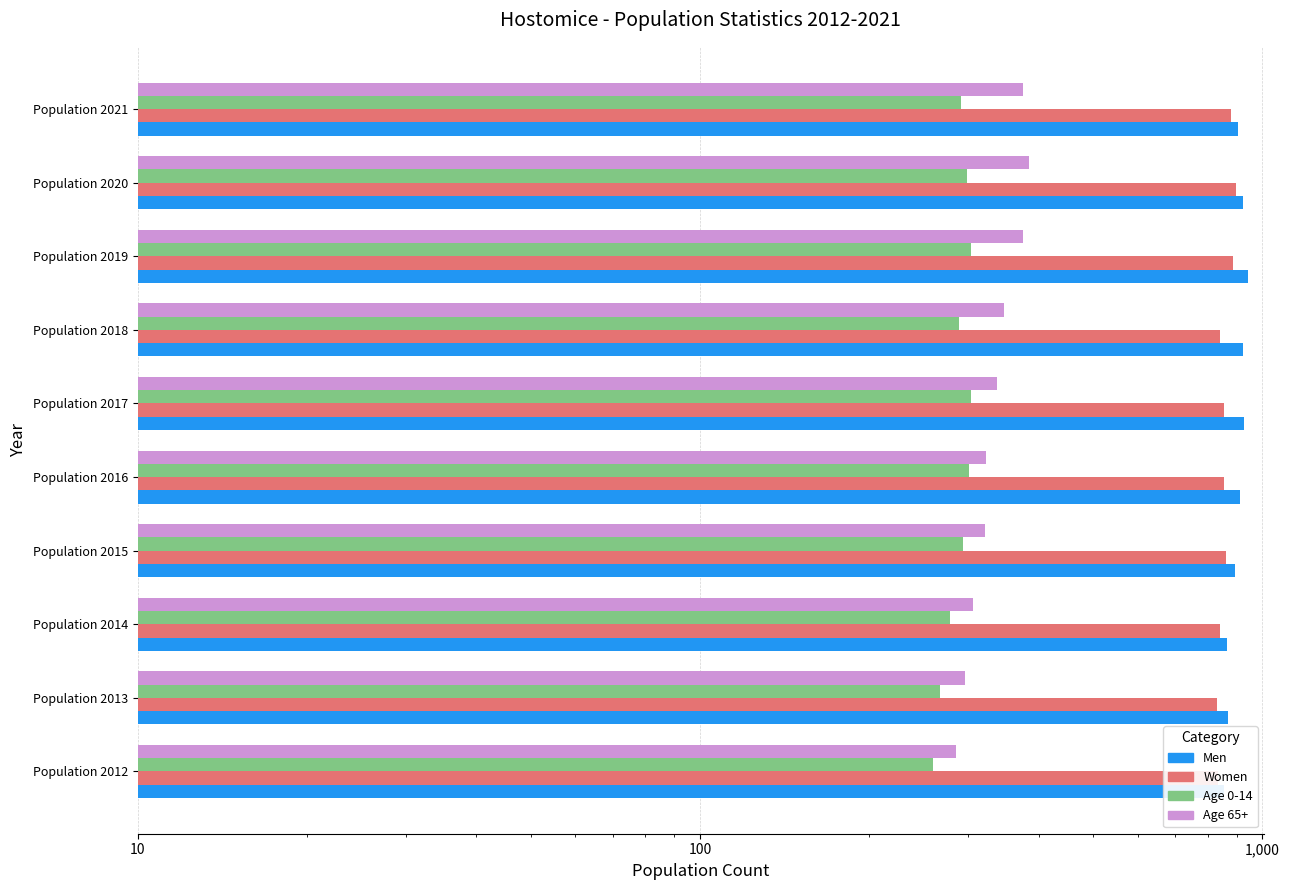

What is the difference between the second highest and minimum values in the Age 0-14 series?

43